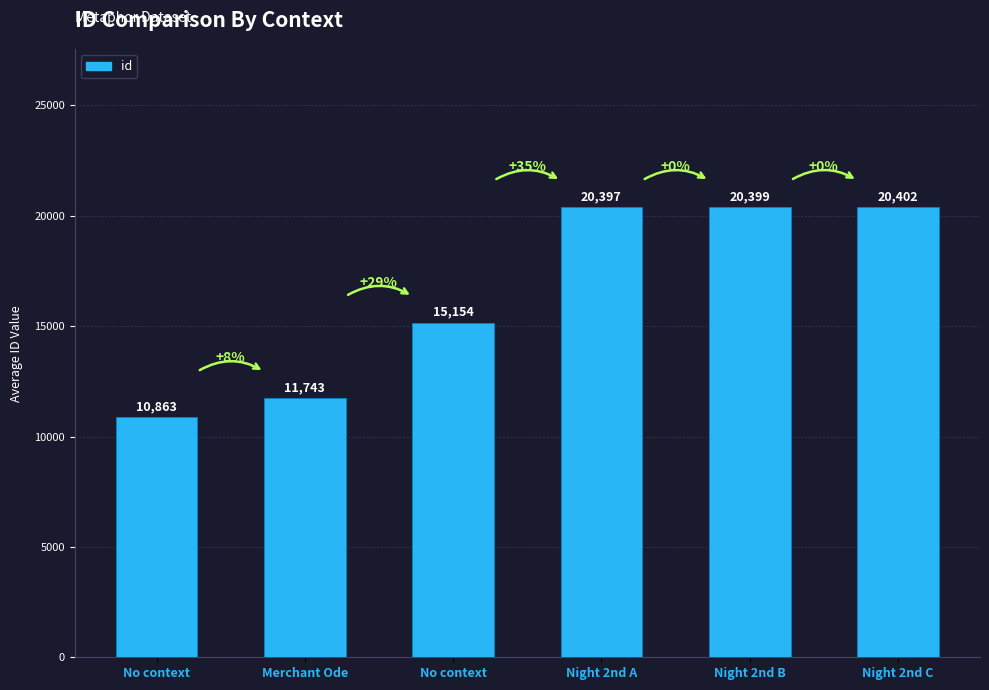

How many series are shown in this chart?

1